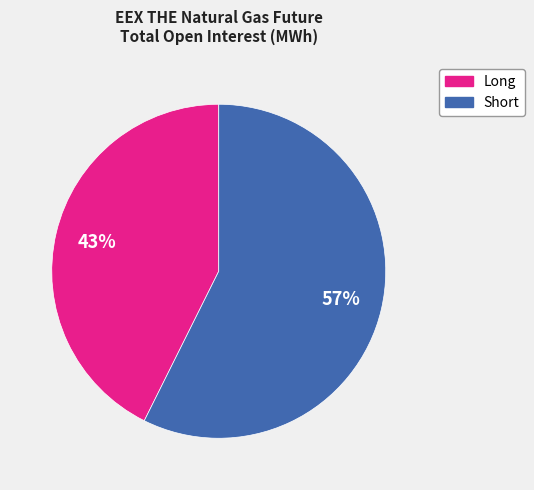

How many slices are in this pie chart?

2